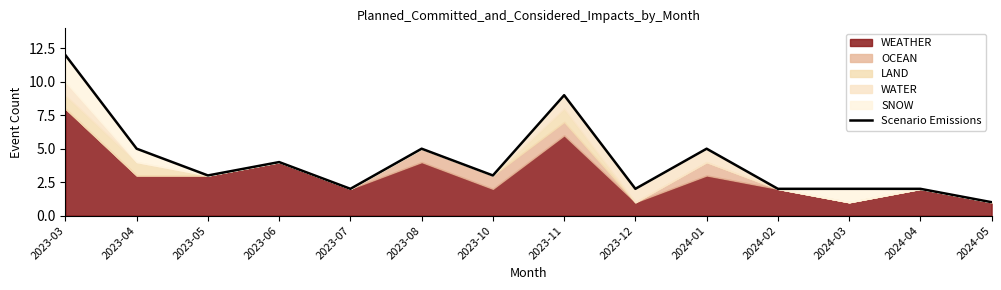

List the labels in order of value, largest first.

2023-03, 2023-11, 2023-04, 2023-08, 2024-01, 2023-06, 2023-05, 2023-10, 2023-07, 2023-12, 2024-02, 2024-03, 2024-04, 2024-05